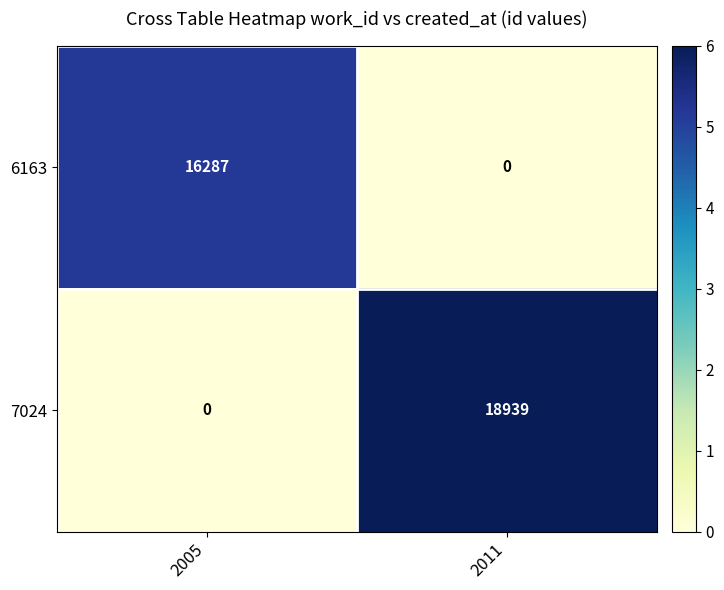

What is the difference between the 6163 values at 2011 and 2005?

16287